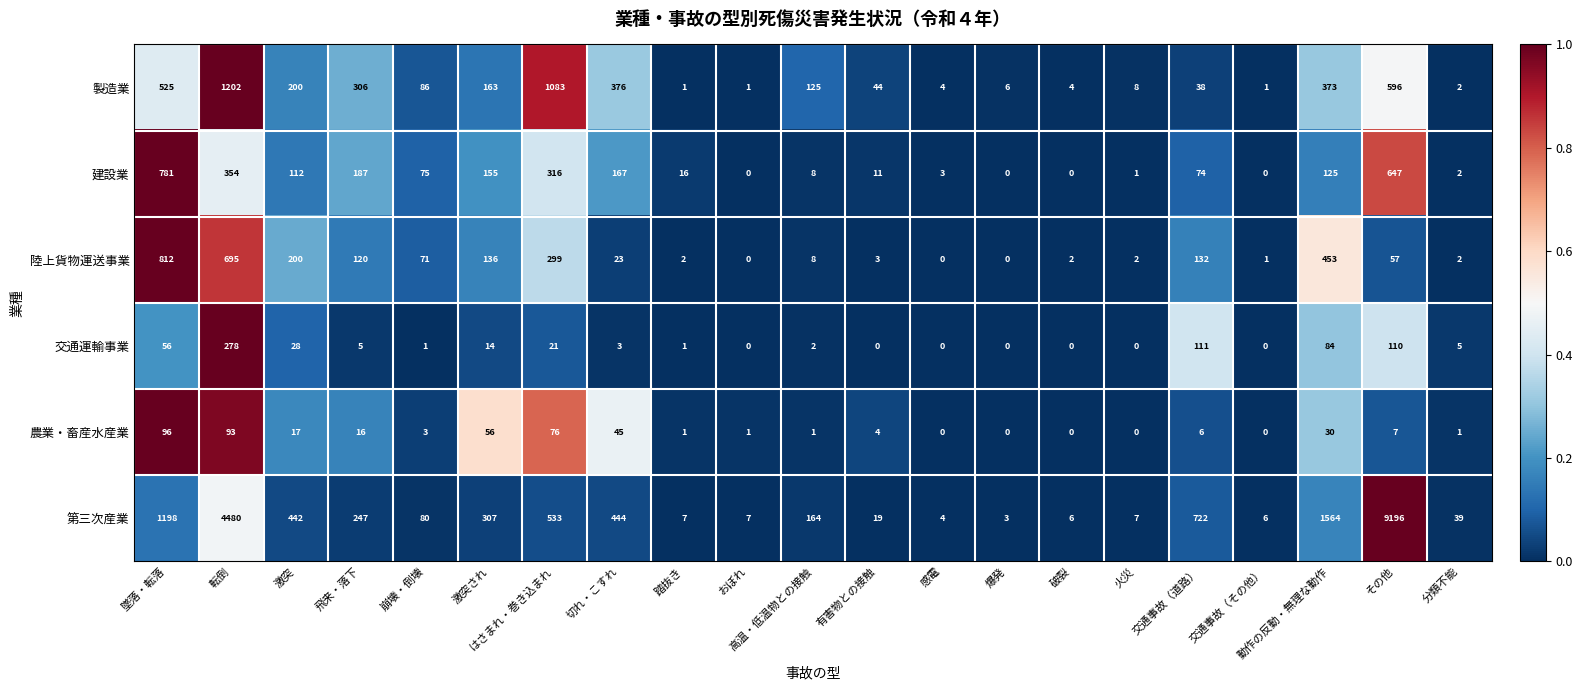

How many distinct data groups are displayed?

6